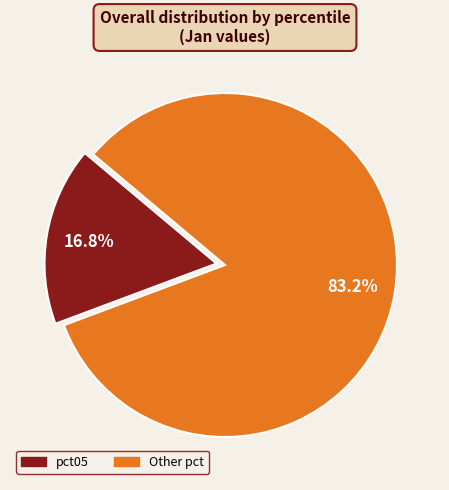

Is there a majority slice in this chart?

Yes